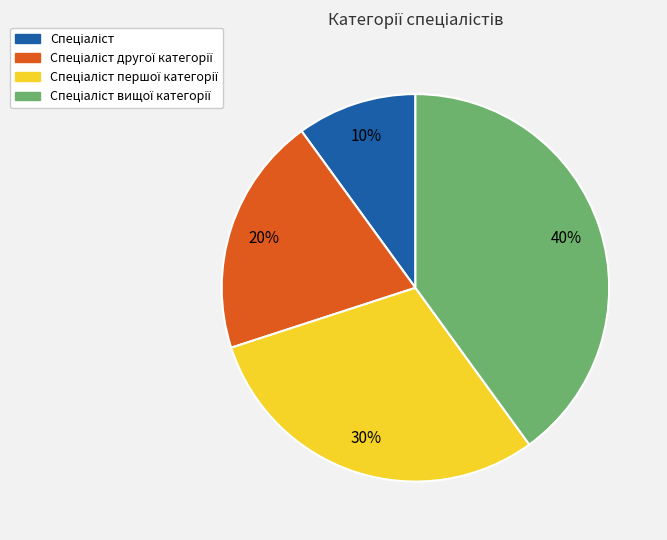

To the nearest percent, what is the average slice percentage?

25%